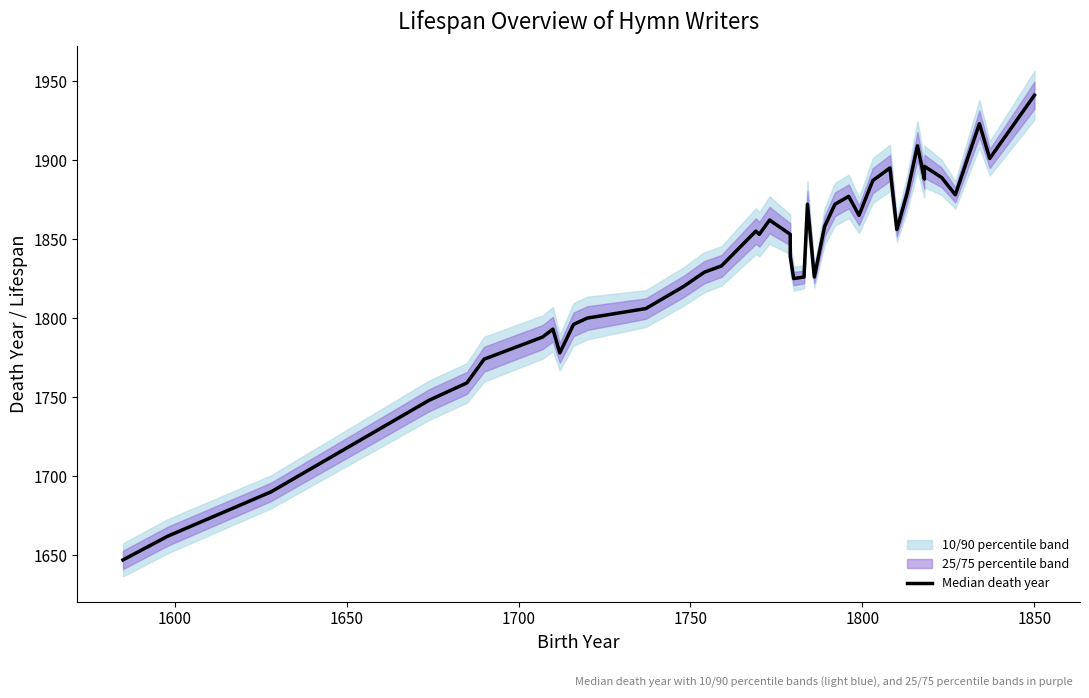

What is the difference between the second highest and second lowest values?

261